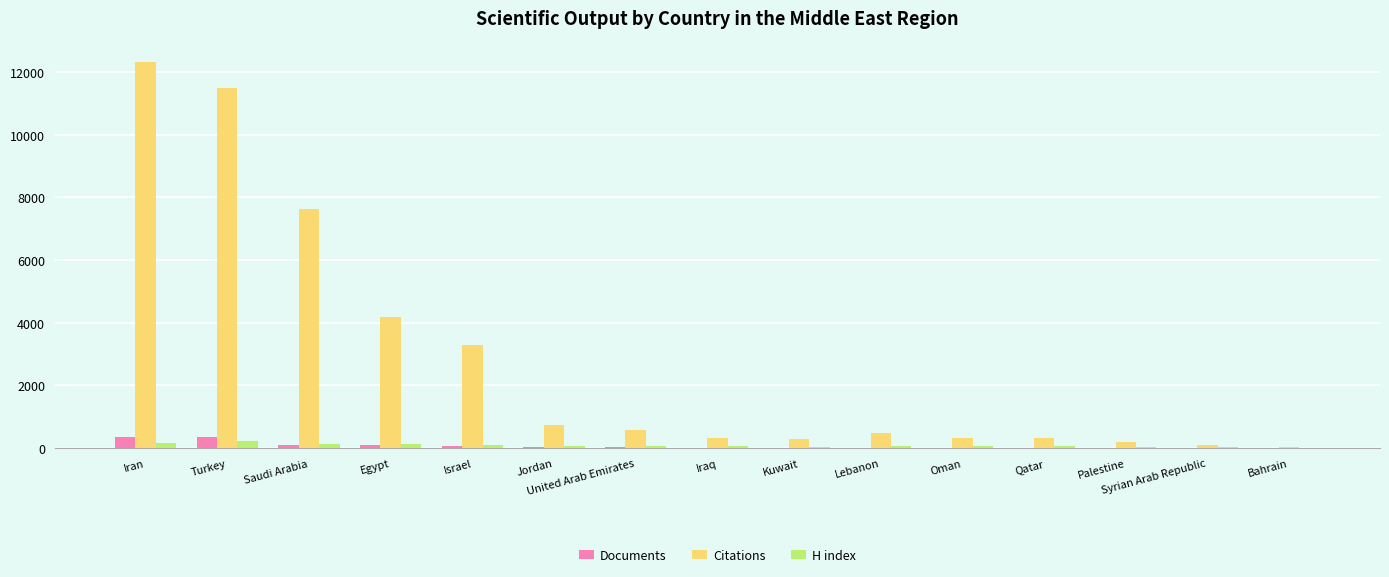

At which label does Citations first exceed 489?

Iran